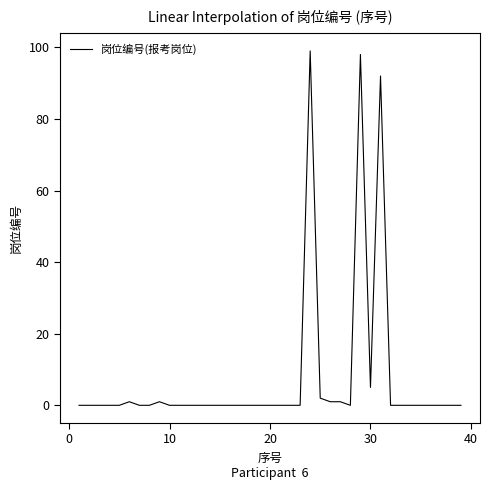

What is the greatest value displayed?

99